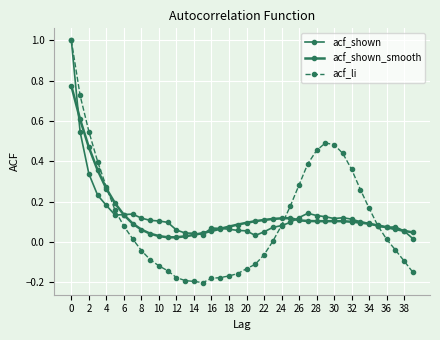

How many lines are shown in the chart?

3